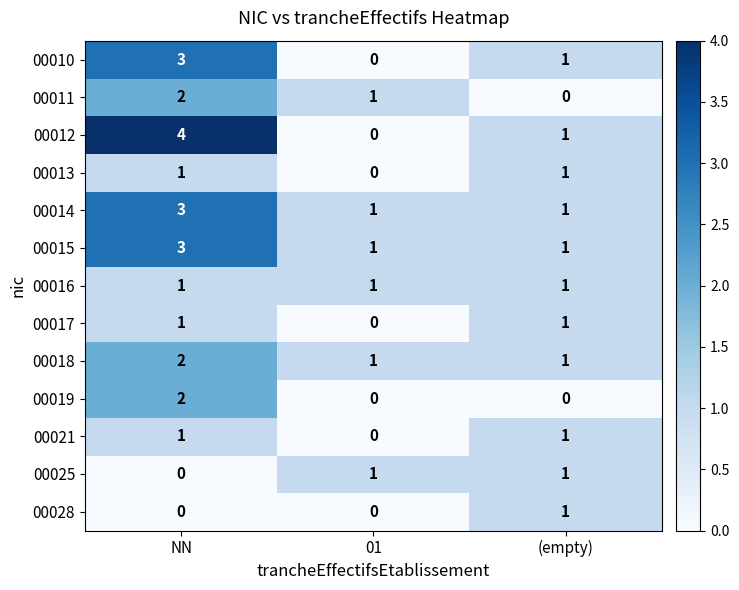

Which series has the largest range (max minus min)?

00012